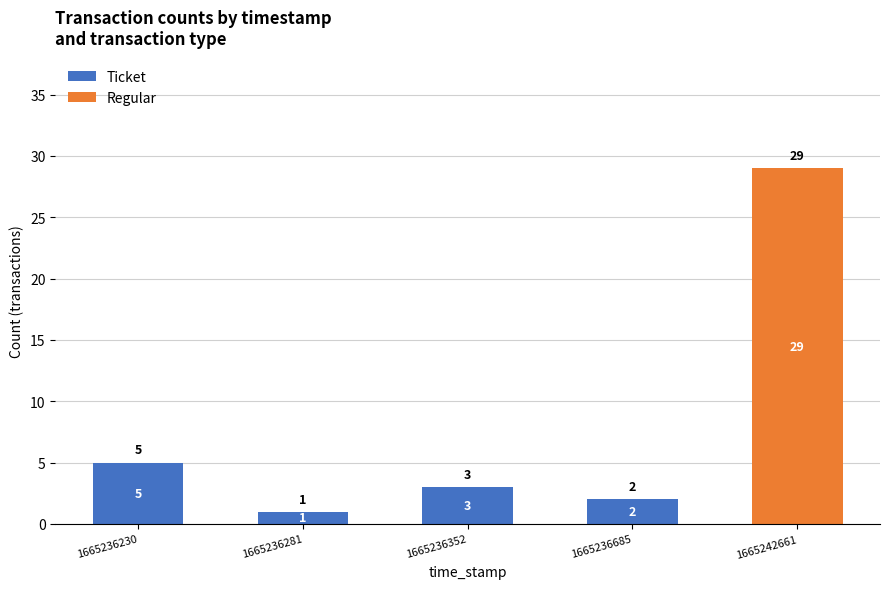

What is the total value across all series at 1665236352?

3